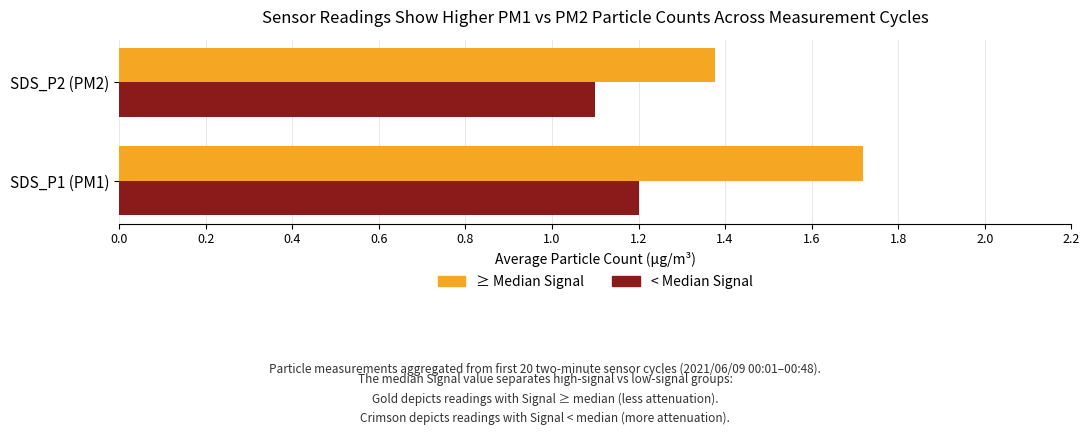

Rank the series by their average value, from highest to lowest.

≥ Median Signal, < Median Signal